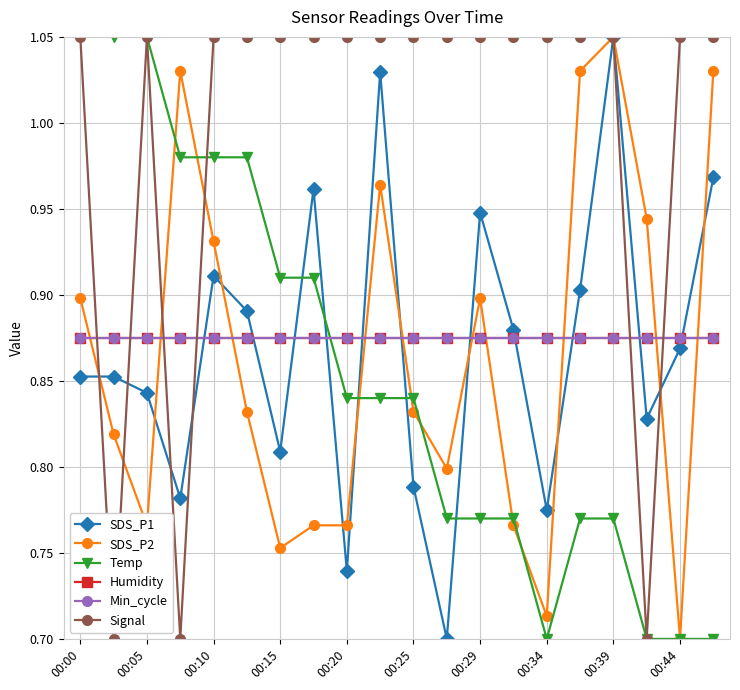

At which label is Humidity closest to 0?

00:00